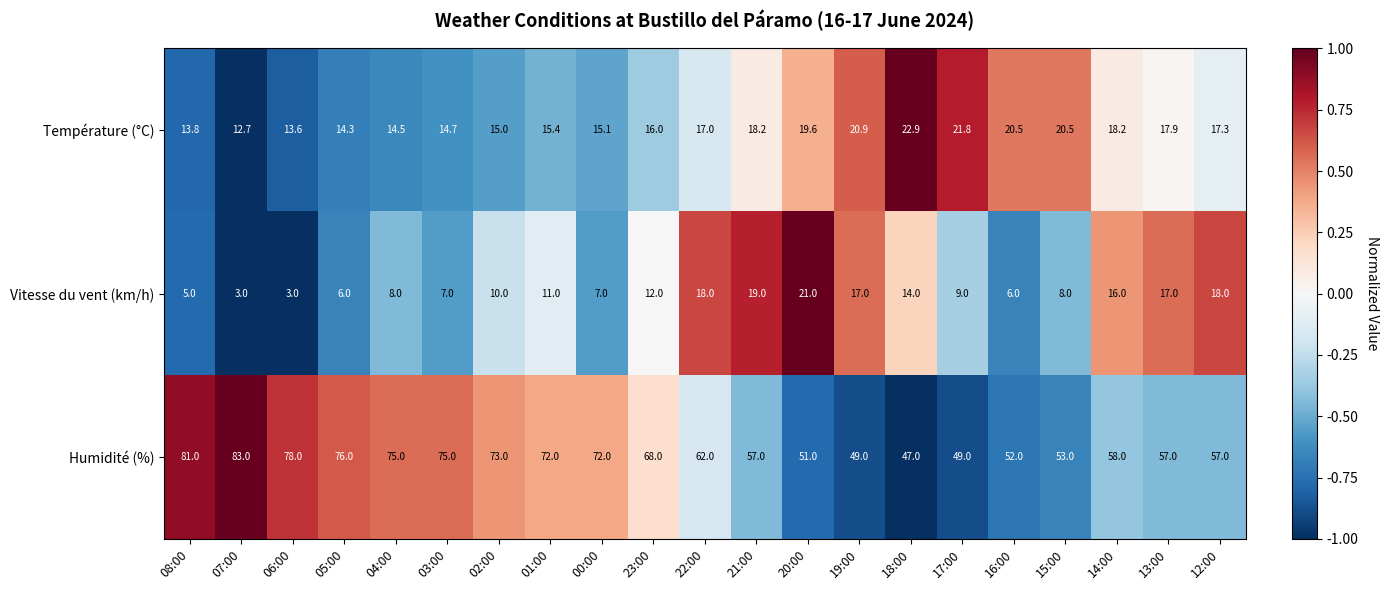

Which series has the largest range (max minus min)?

Humidité (%)